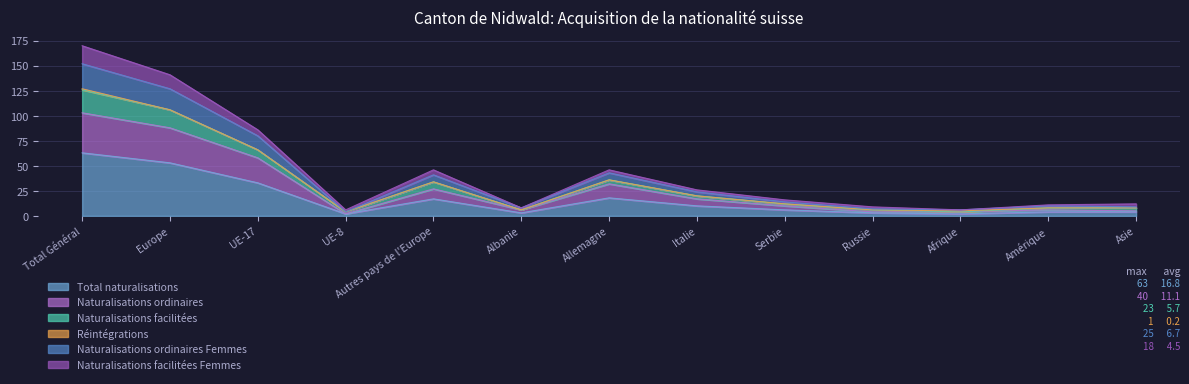

True or false: Total naturalisations has a value of 20 at UE-17.

False